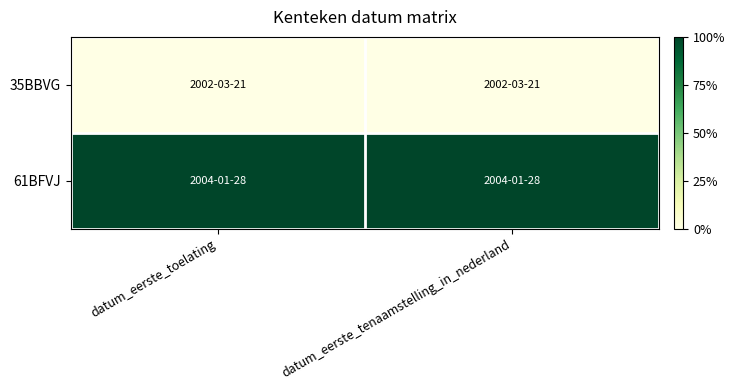

At datum_eerste_toelating, list the series in order from smallest to largest.

35BBVG, 61BFVJ